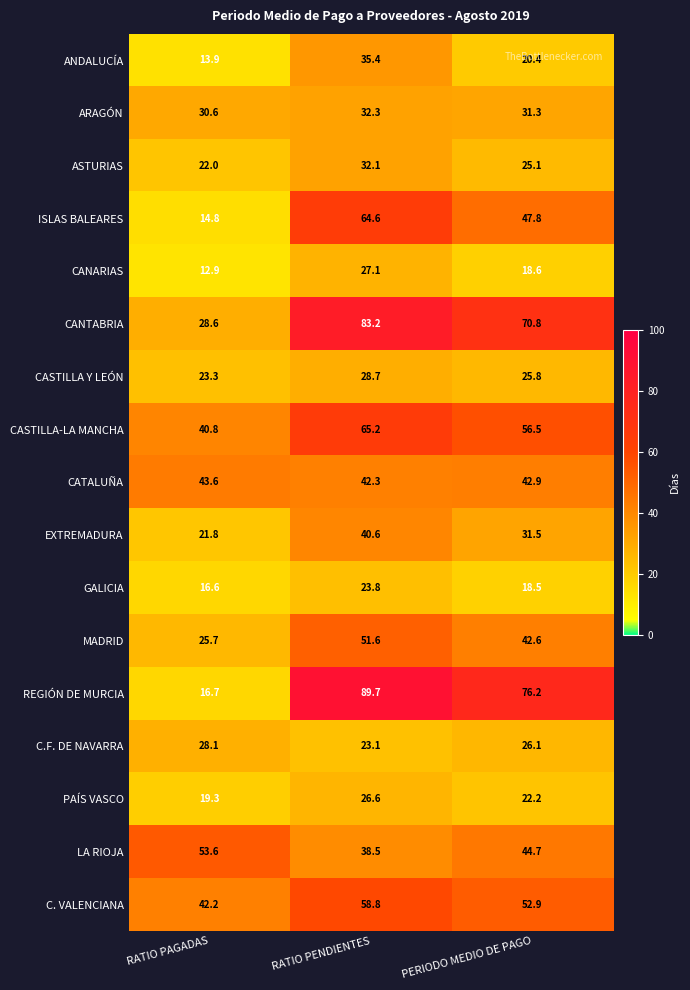

Rank the series at RATIO PAGADAS from highest to lowest value.

LA RIOJA, CATALUÑA, C. VALENCIANA, CASTILLA-LA MANCHA, ARAGÓN, CANTABRIA, C.F. DE NAVARRA, MADRID, CASTILLA Y LEÓN, ASTURIAS, EXTREMADURA, PAÍS VASCO, REGIÓN DE MURCIA, GALICIA, ISLAS BALEARES, ANDALUCÍA, CANARIAS